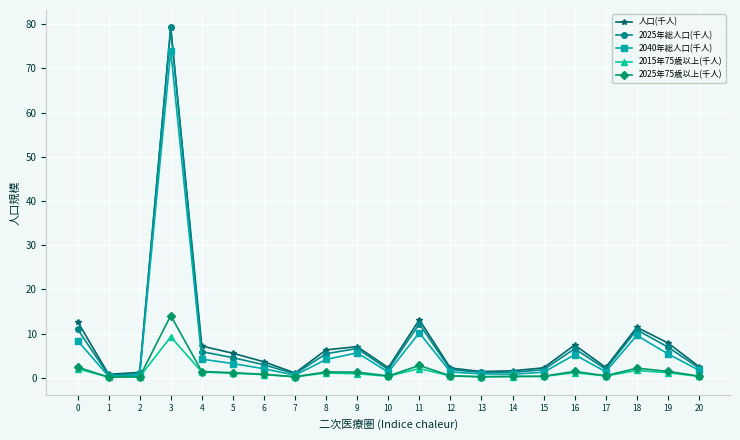

At which category is the sum across all series the highest?

3